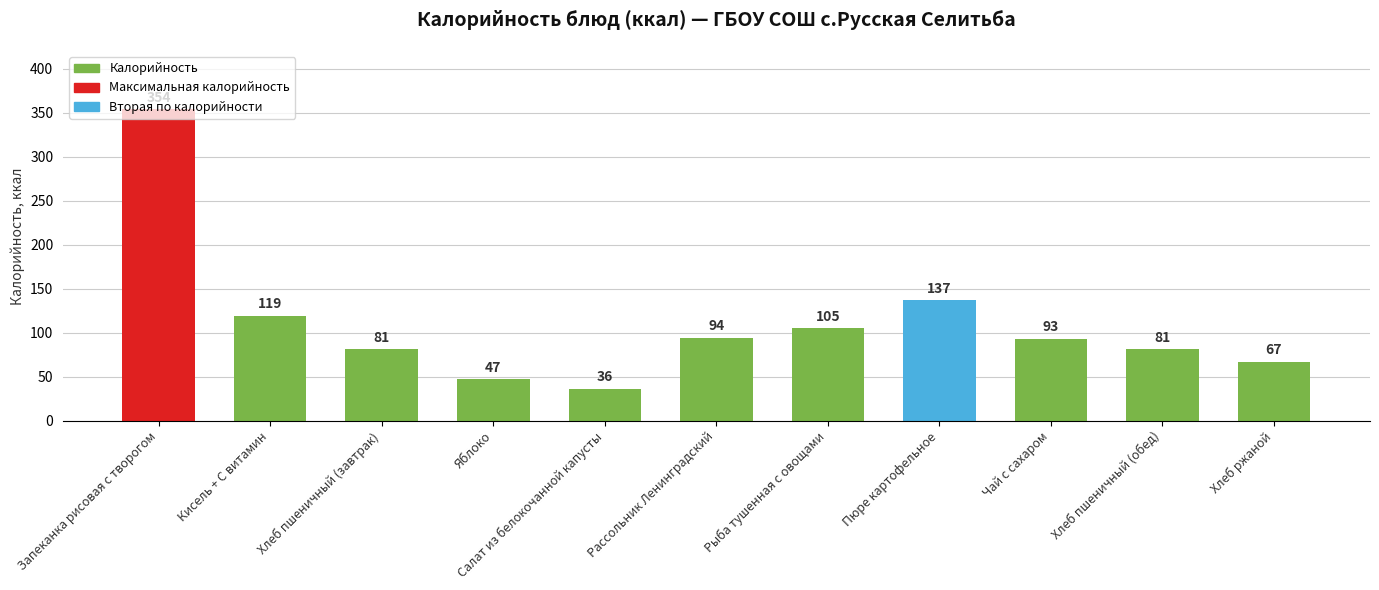

Approximately how many times larger is the value at Салат из белокочанной капусты compared to Хлеб ржаной?

0.5